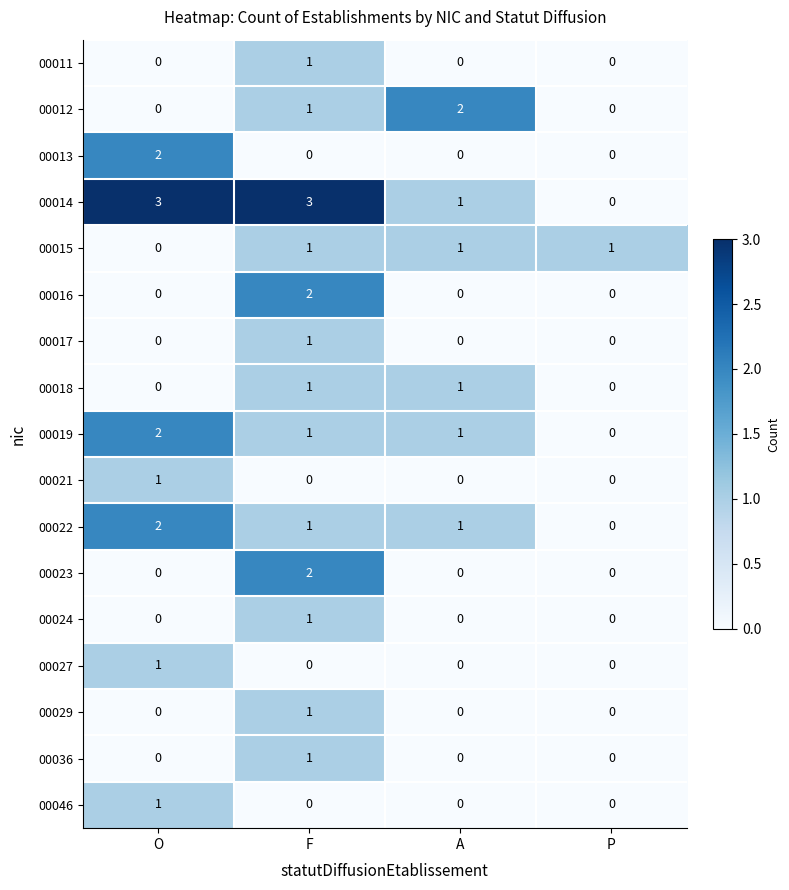

Is it true that 00021 equals 1 at O?

True